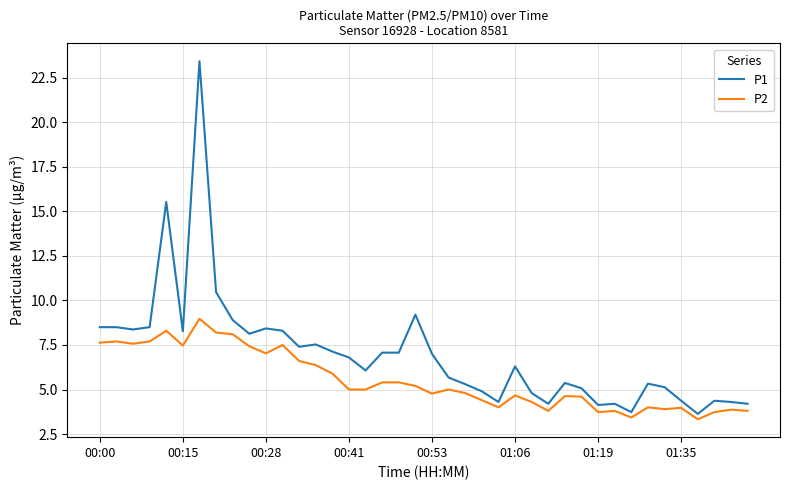

True or false: P2 and P1 intersect in this chart.

False